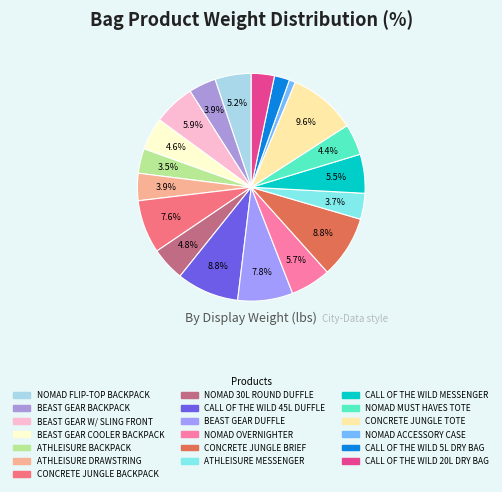

How many segments does this pie chart have?

19